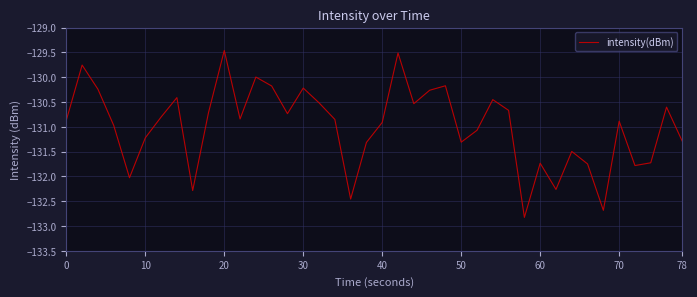

What is the difference between the maximum and minimum values?

3.4